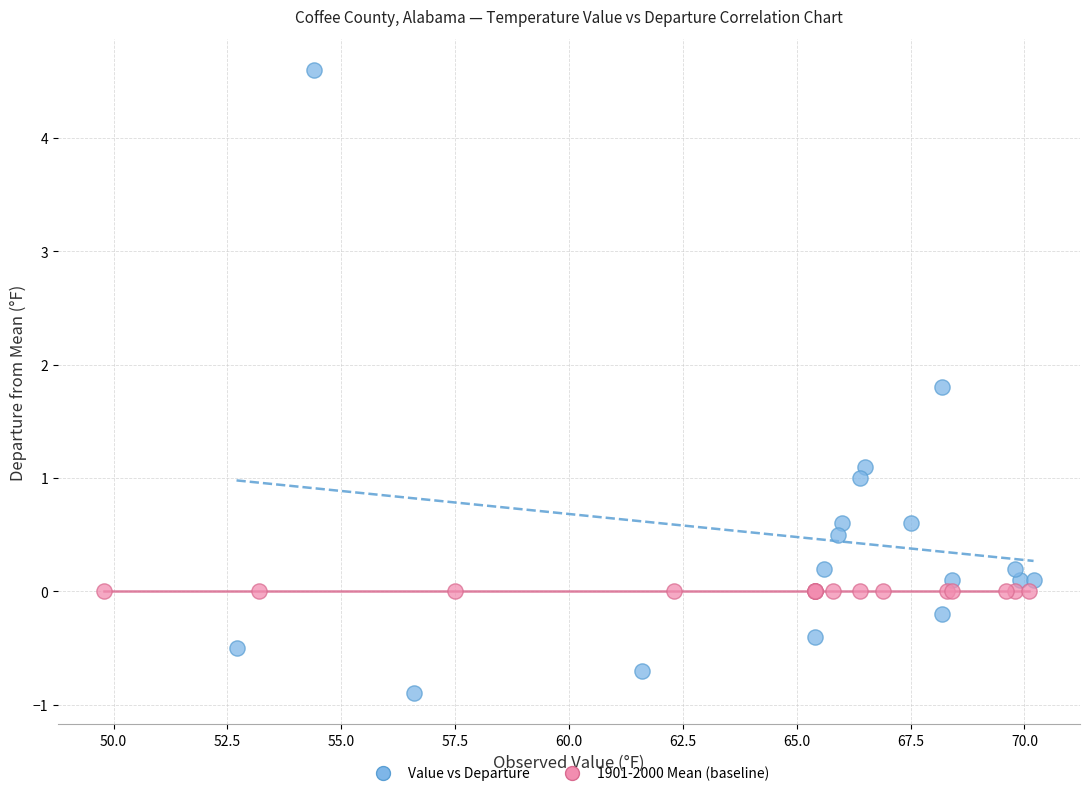

Which series contains the lowest Y value?

Value vs Departure